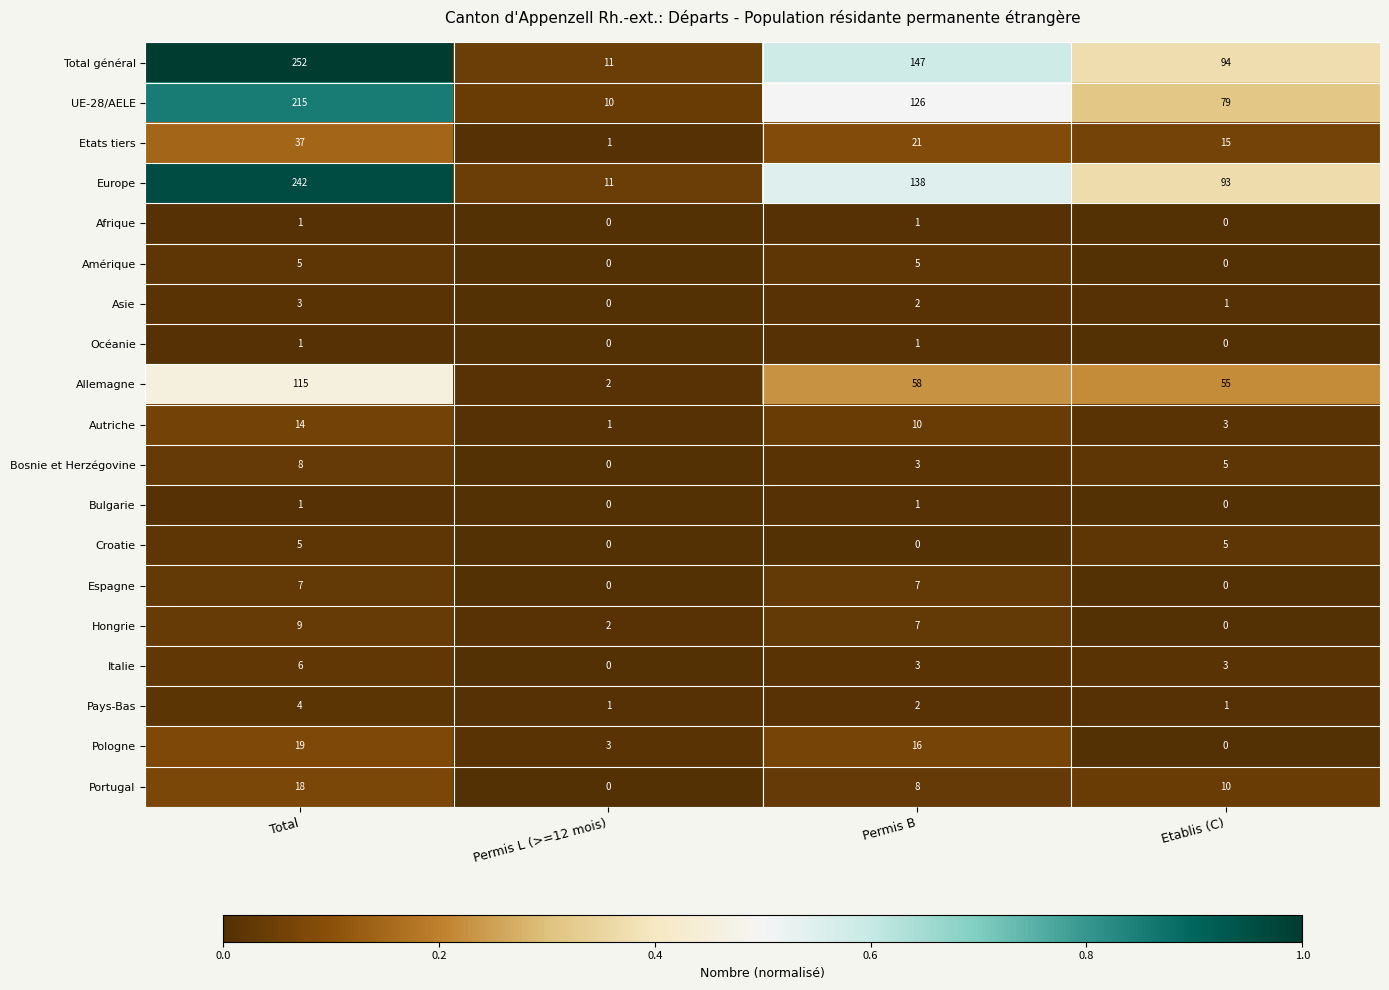

How many categories are shown in the chart?

4